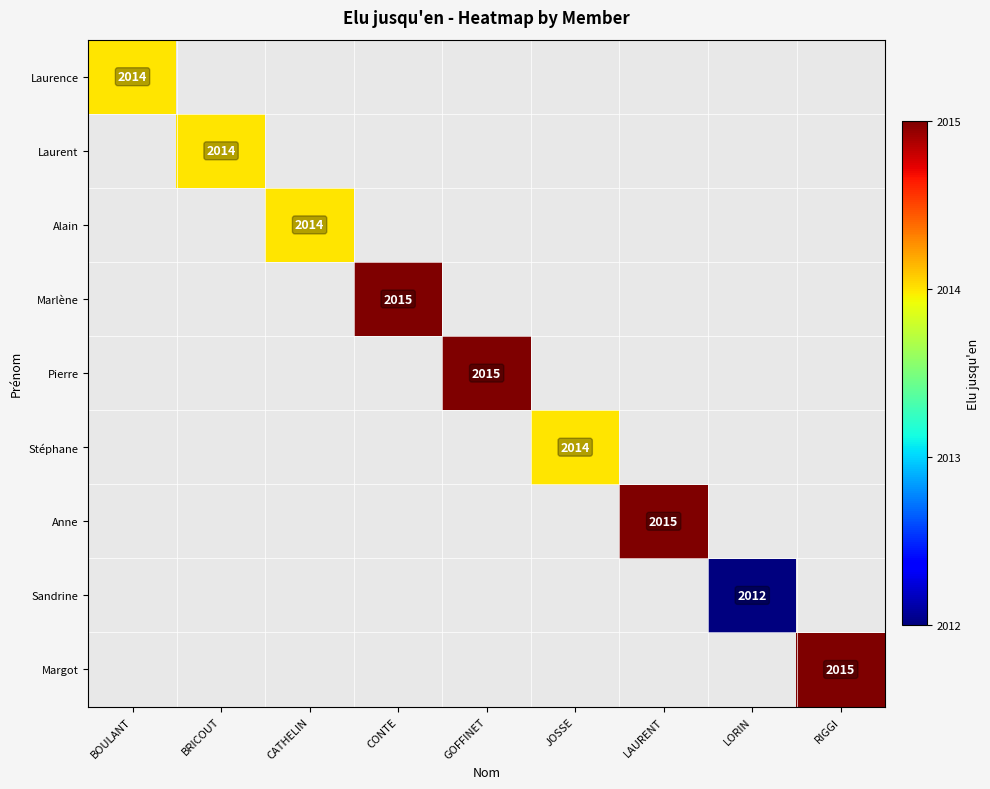

How many series are shown in this chart?

9